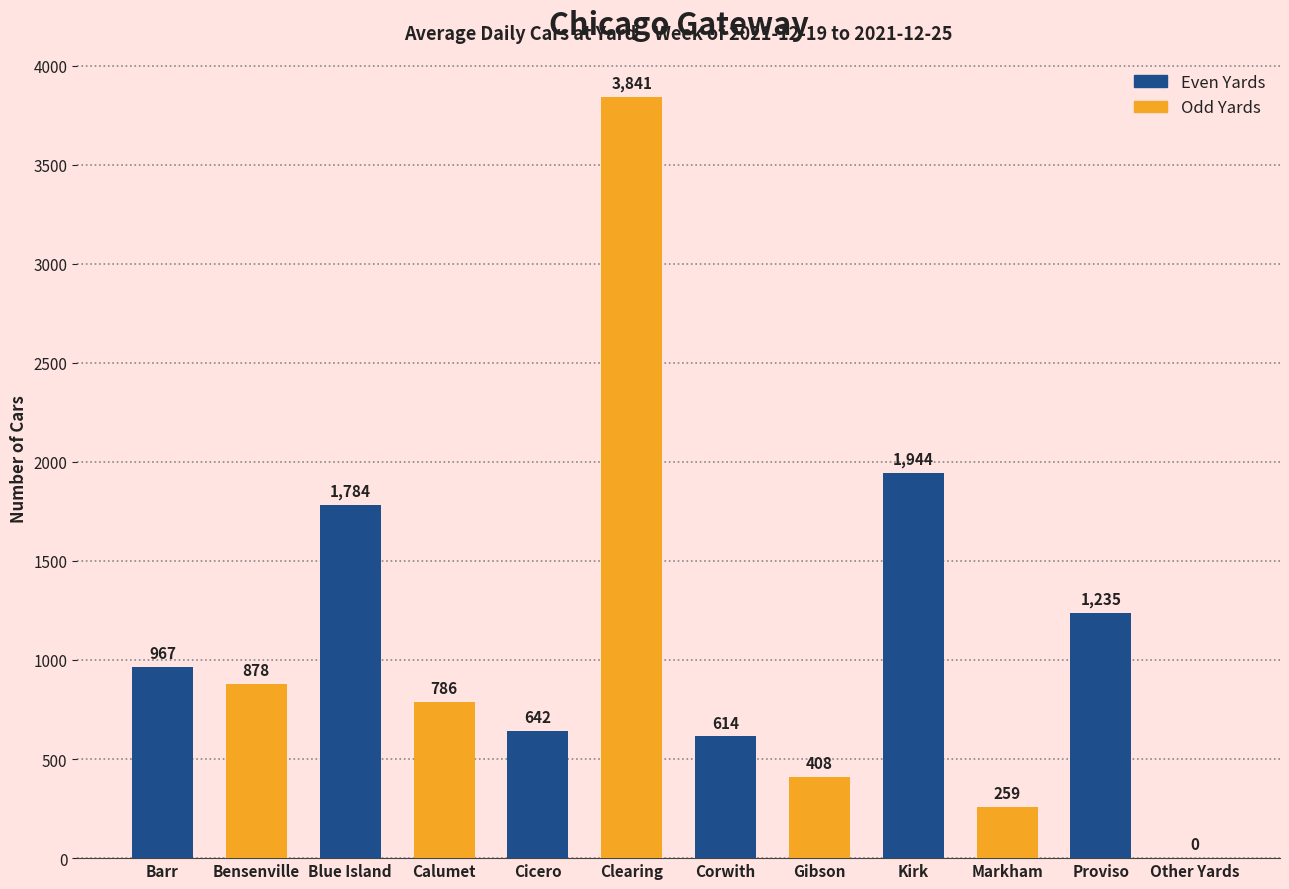

What is the difference between the values at Other Yards and Barr?

967